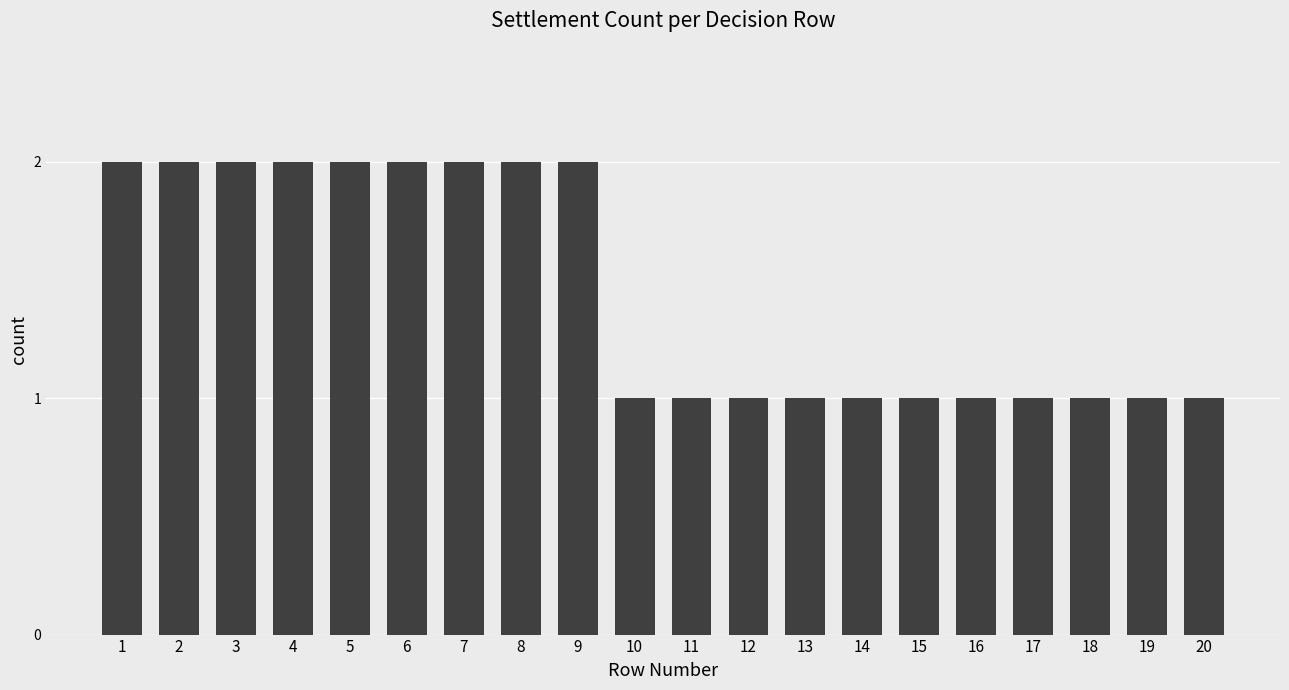

Reading left to right, what are all the values shown in this chart?

1=2	2=2	3=2	4=2	5=2	6=2	7=2	8=2	9=2	10=1	11=1	12=1	13=1	14=1	15=1	16=1	17=1	18=1	19=1	20=1